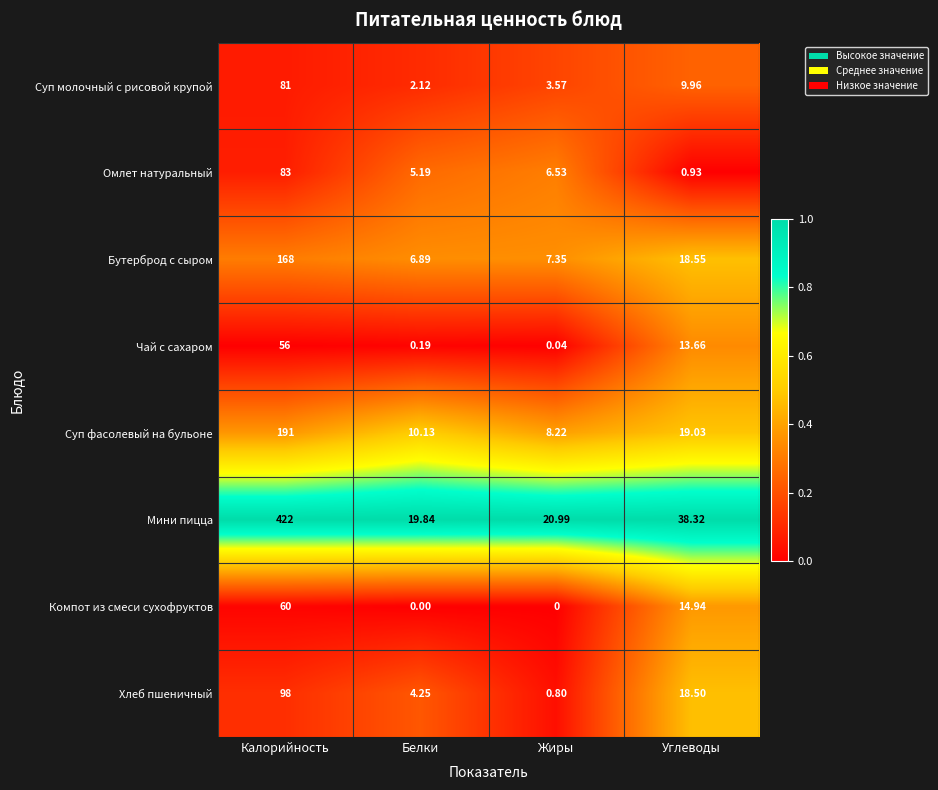

At which category is the sum across all series the highest?

Калорийность